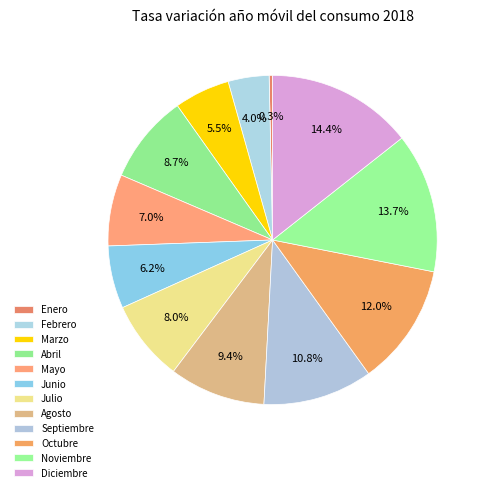

The Junio slice represents 6% of the pie. True or false?

True